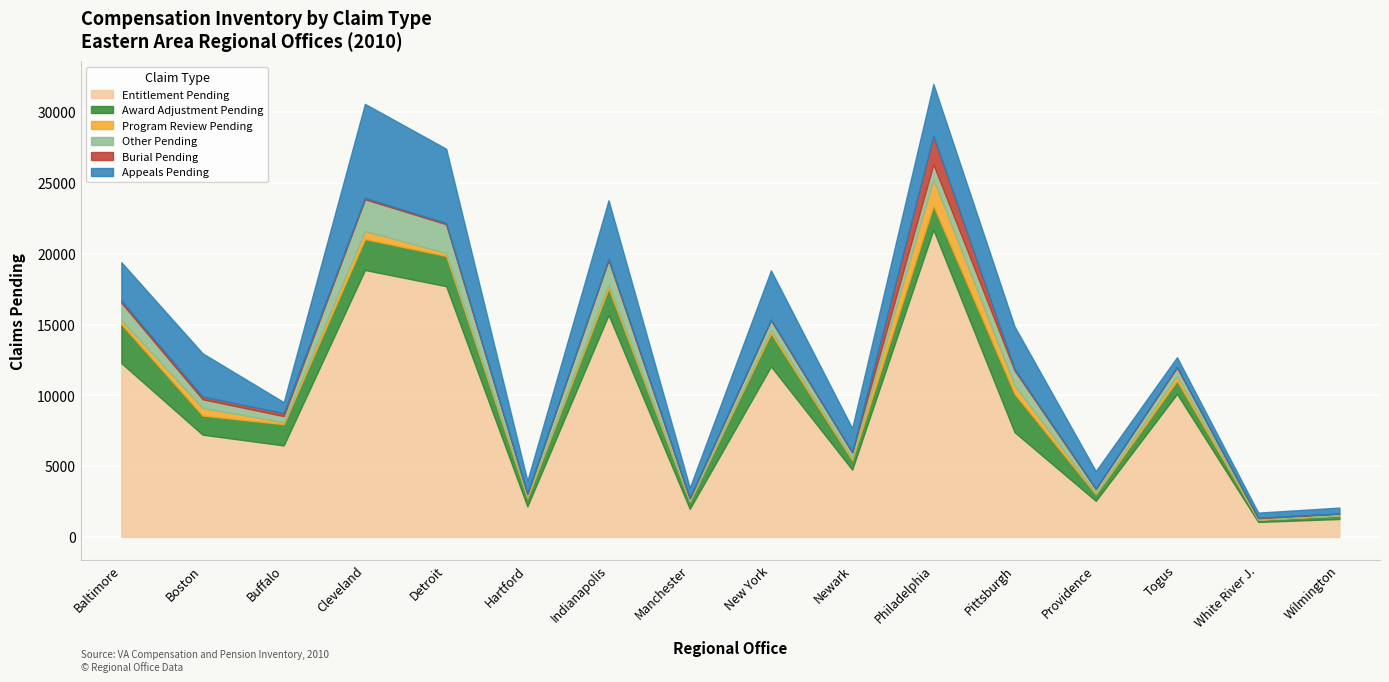

The Entitlement Pending series shows 1062 at White River J.. True or false?

True